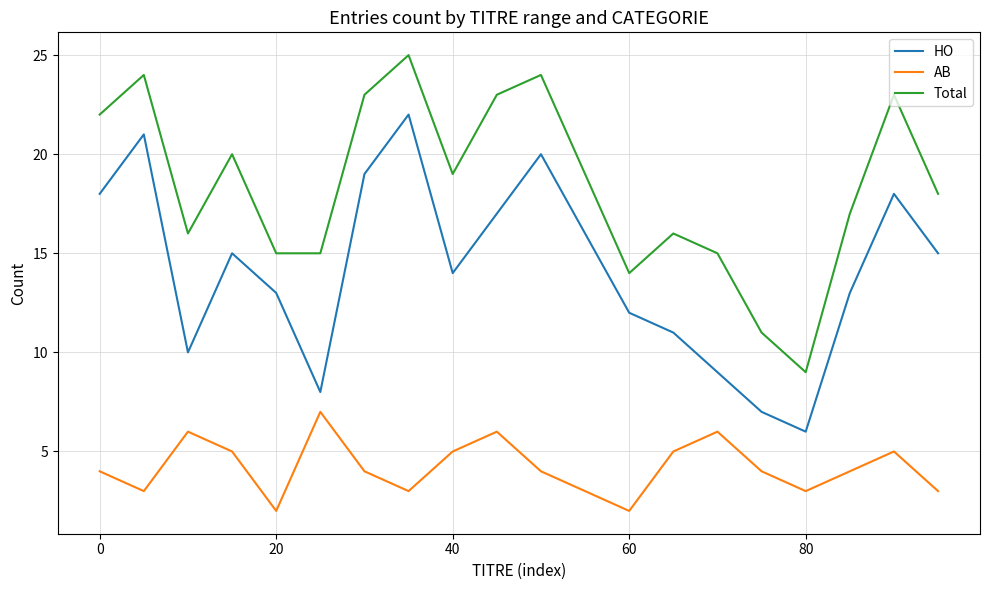

Rank the series by their average value, from highest to lowest.

Total, HO, AB